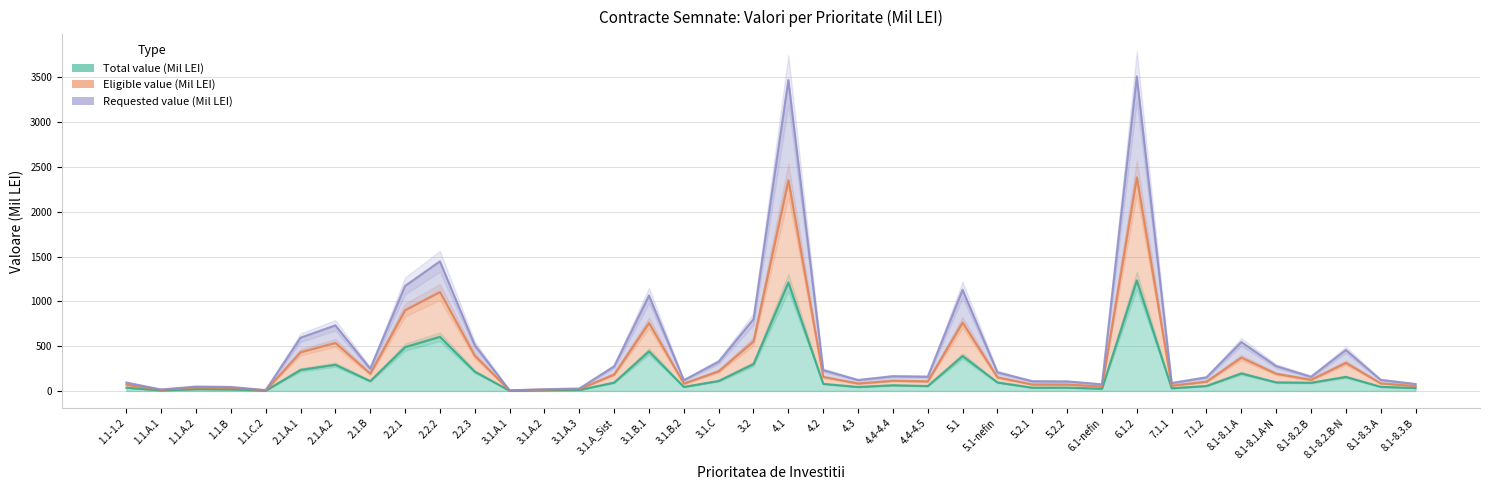

True or false: Eligible value (Mil LEI) has a value of 512.7 at 2.2.3.

True